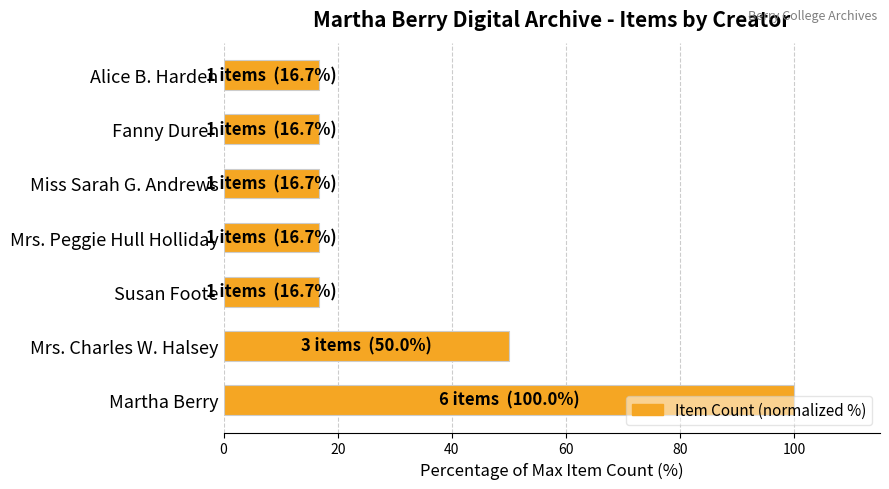

True or false: the data shows 16.7 at Alice B. Harden.

True